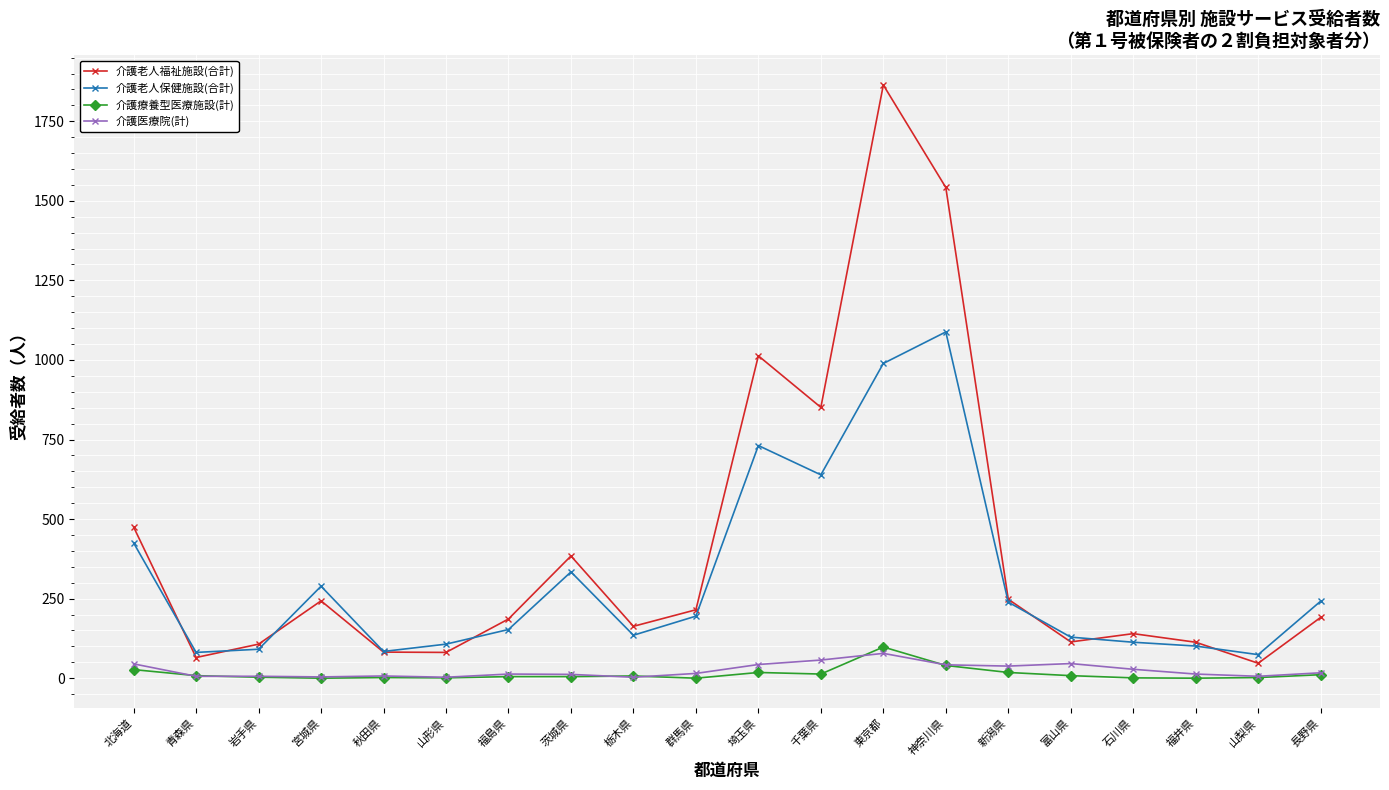

What is the sum of all 介護老人福祉施設(合計) values?

8124